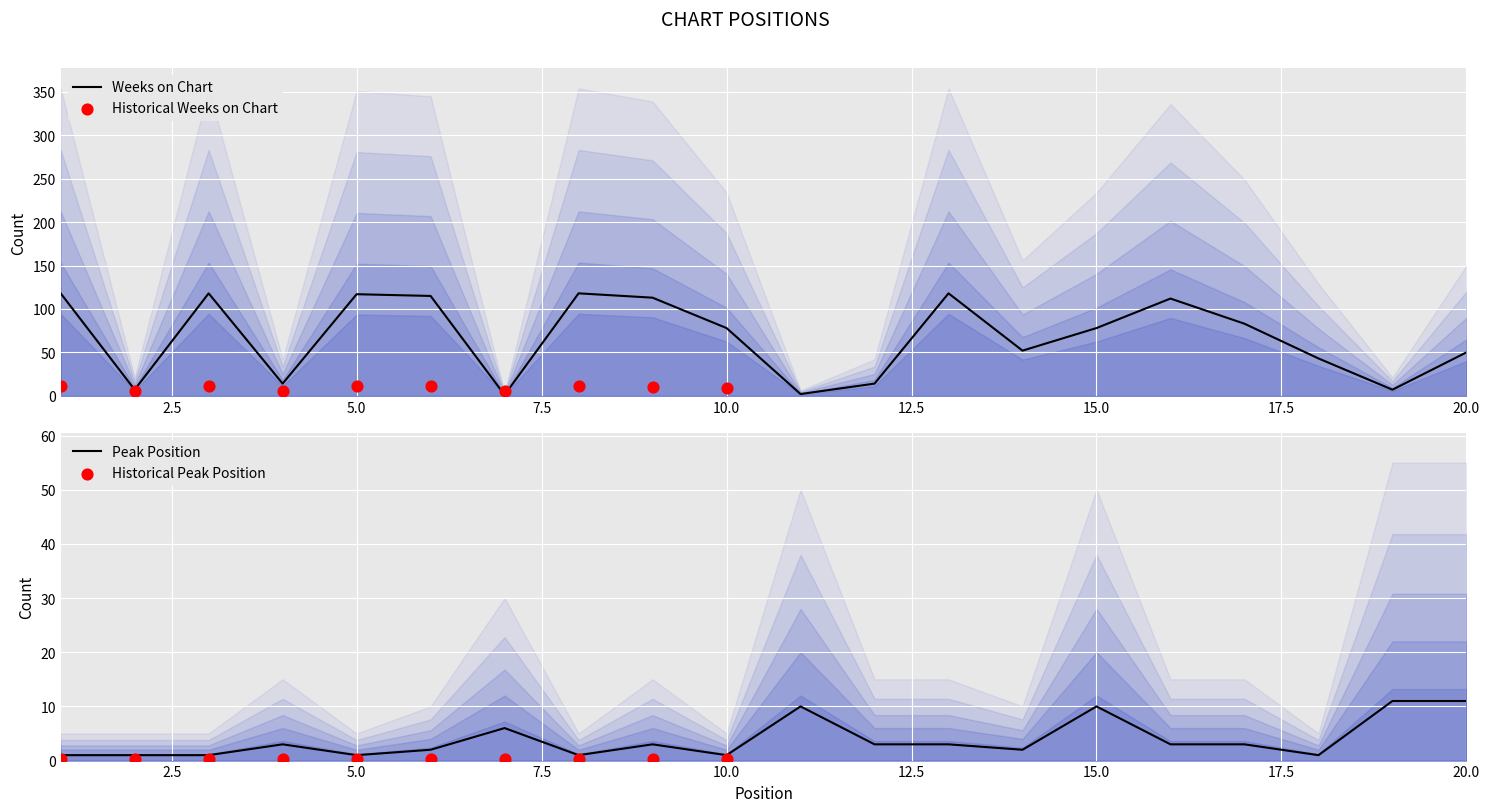

Which series reaches the maximum Y coordinate?

Weeks on Chart